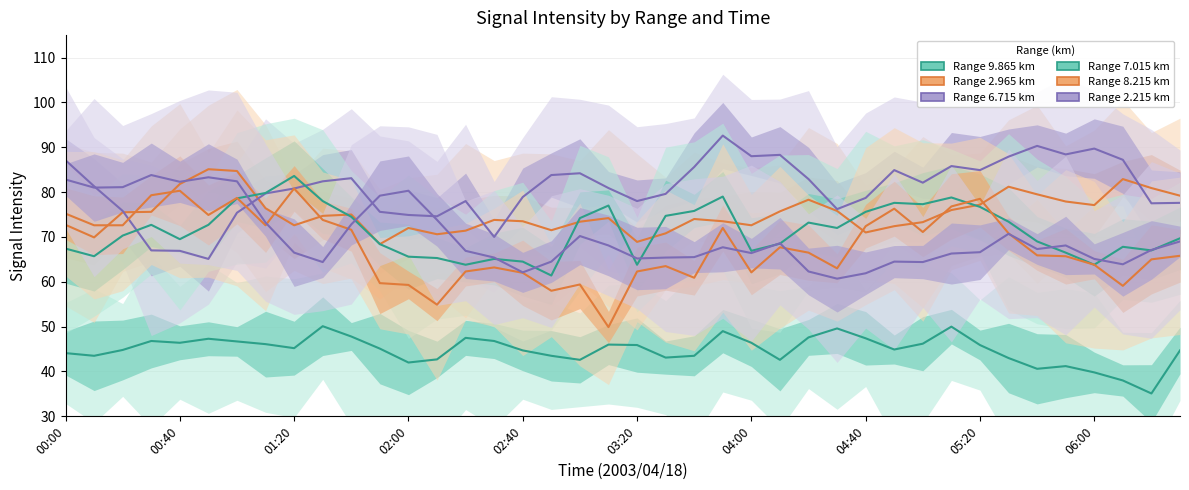

True or false: Range 9.865 km has a value of 62.0 at 02:00.

False